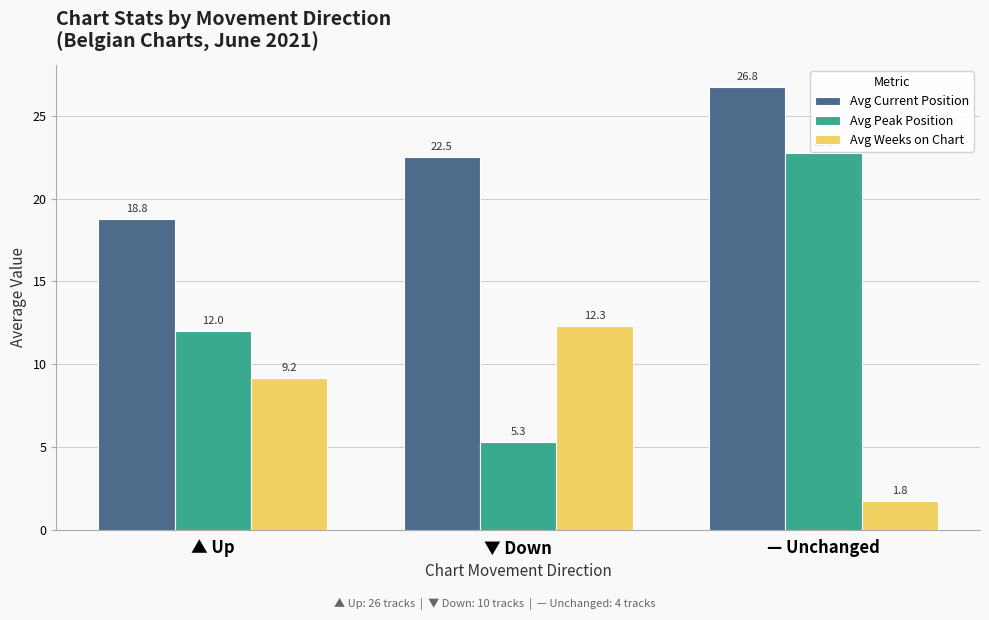

How many bars are there in total?

9